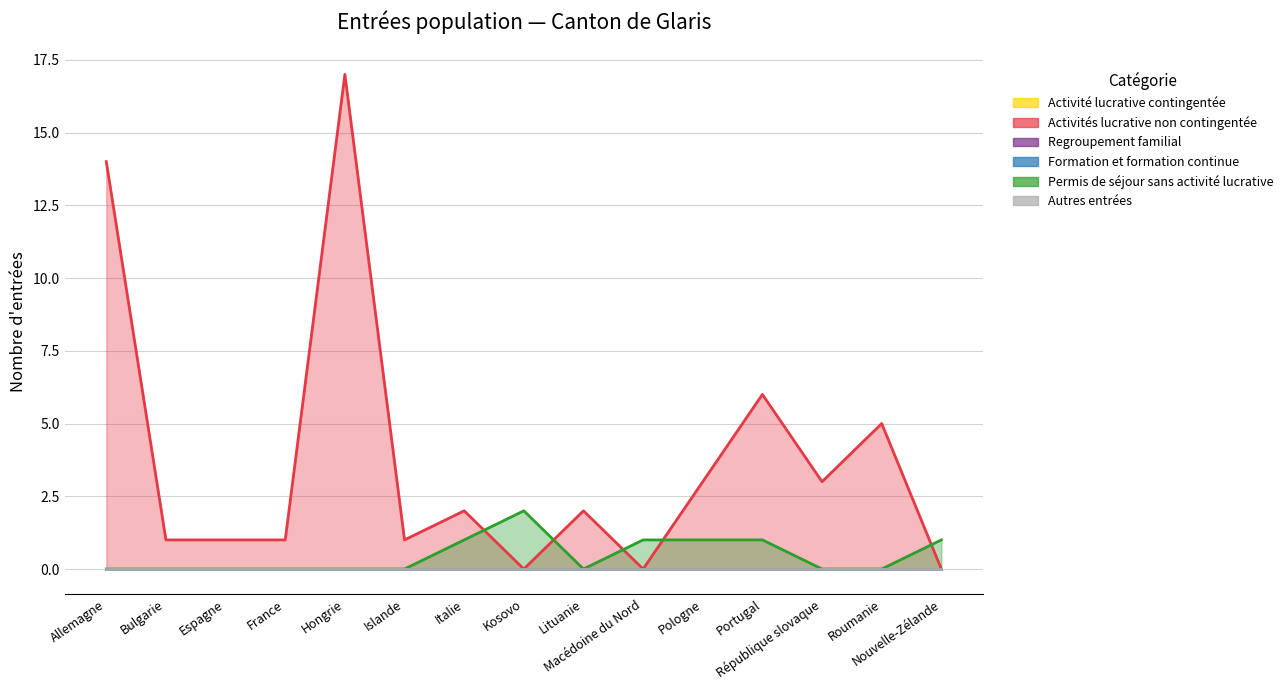

At which label does Activité lucrative contingentée reach its minimum?

Allemagne